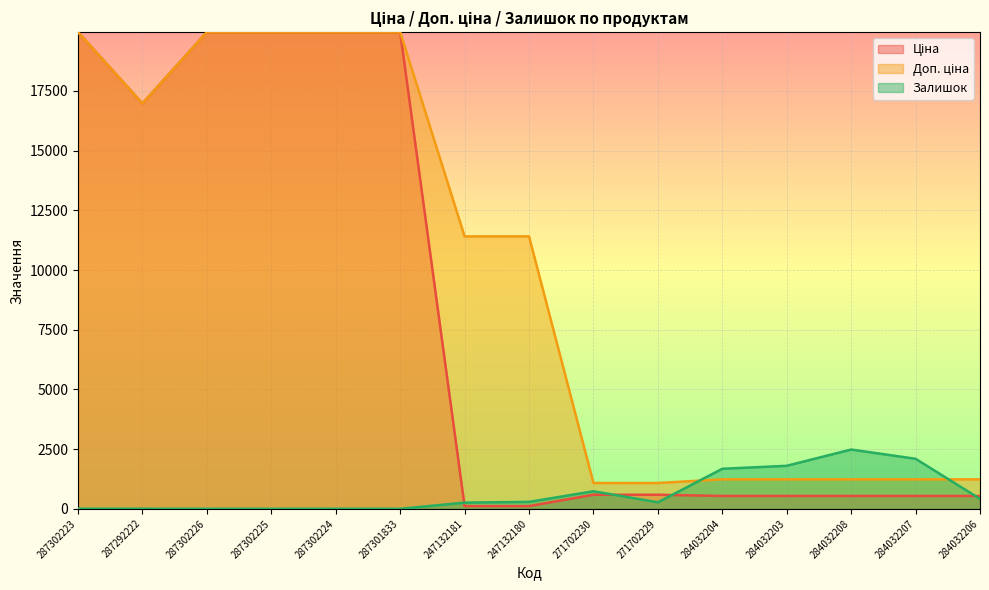

How many lines are shown in the chart?

3